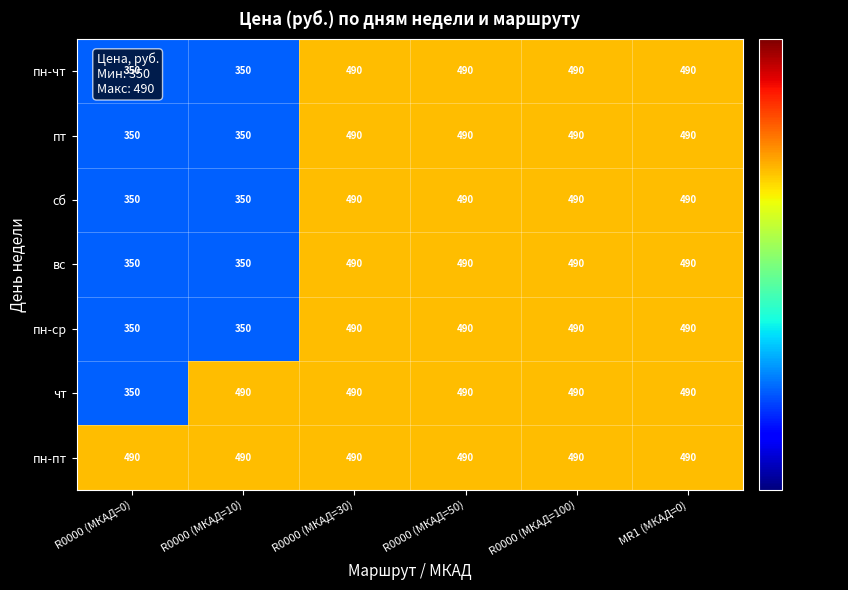

The чт series shows 326 at R0000 (МКАД=30). True or false?

False